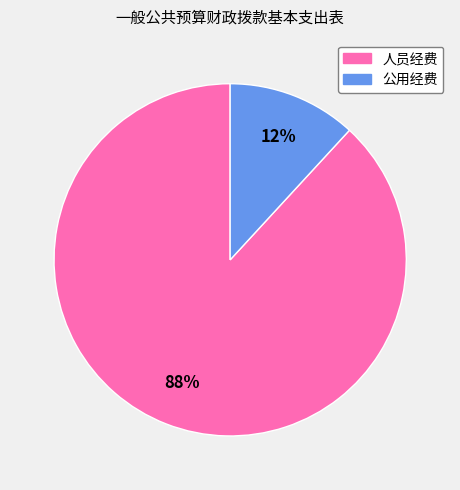

Count the number of slices in the pie.

2